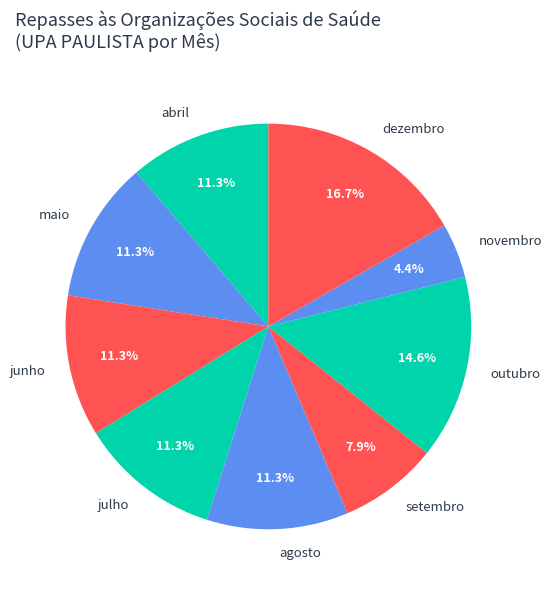

To the nearest percent, what is the combined percentage of setembro and julho?

19%